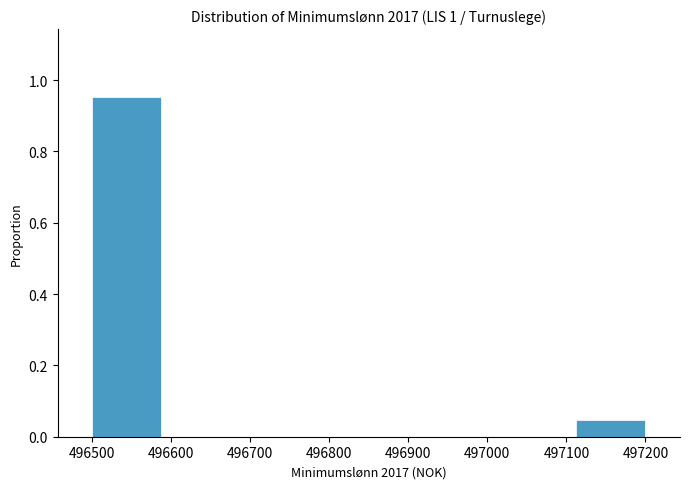

Reading left to right, transcribe this chart: for each bar, give the range it covers on the x-axis and its height. Neither the bar edges nor the heights are printed on the chart, so give them approximately, as read against the axes.

496500 to 496590: 0.96
496590 to 496680: 0
496680 to 496760: 0
496760 to 496850: 0
496850 to 496940: 0
496940 to 497030: 0
497030 to 497110: 0
497110 to 497200: 0.04